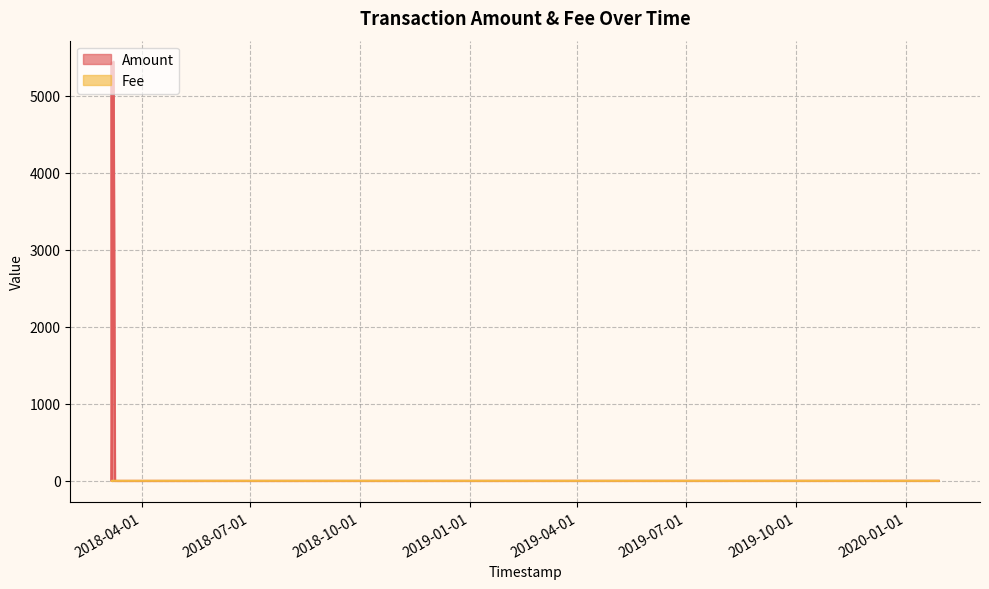

Which category has the highest value in the Amount series?

2018-03-08 15:26:28